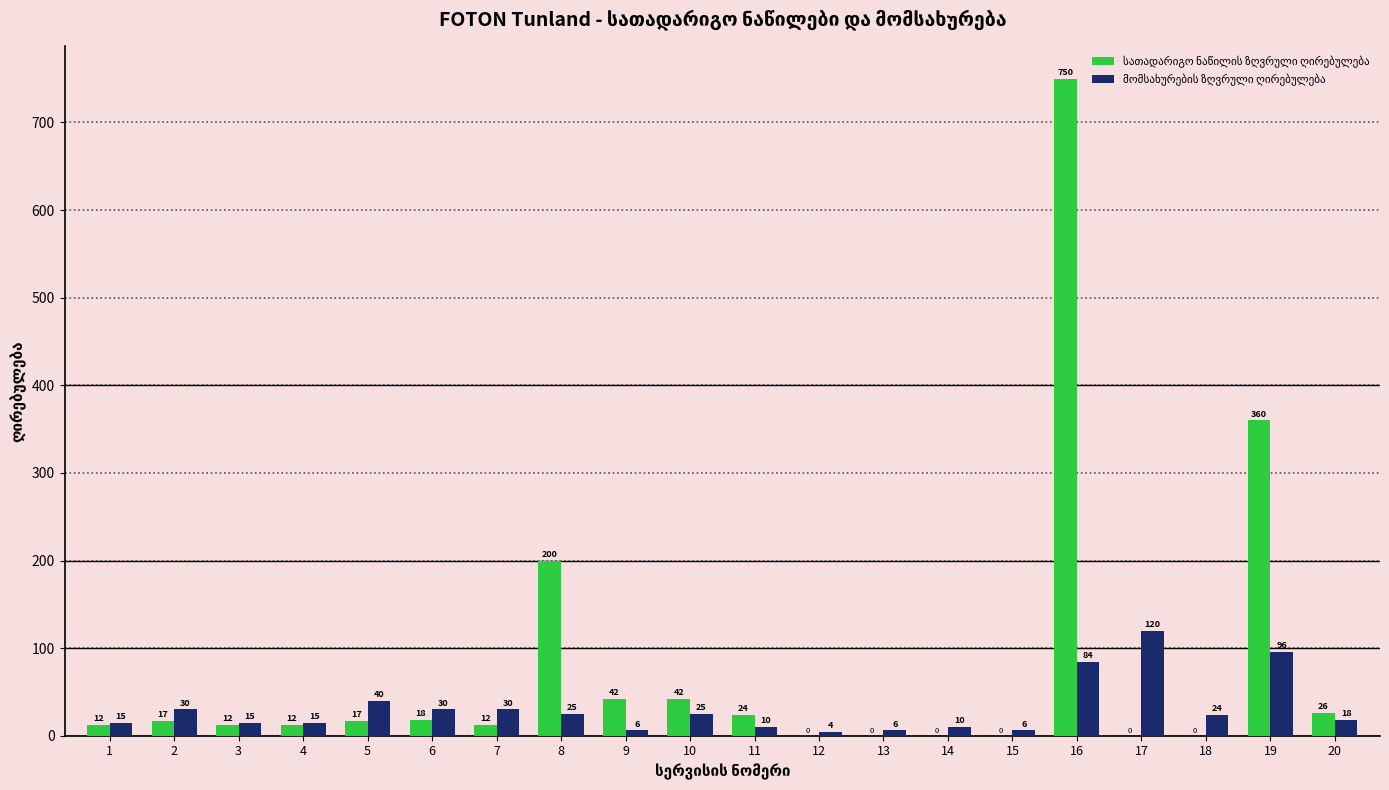

What is the maximum value shown in the chart?

750